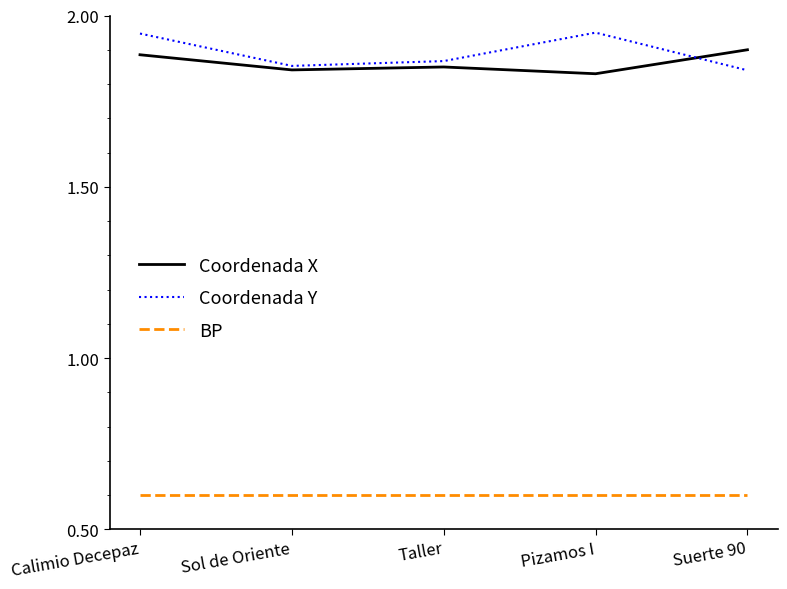

In Coordenada Y, how many points are higher than both neighbors (excluding endpoints)?

1